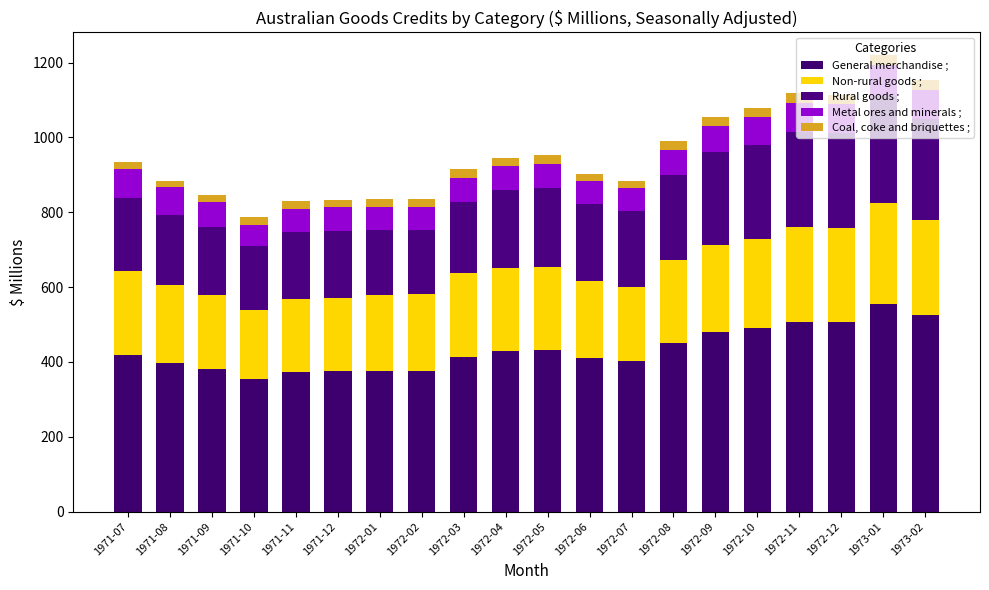

What position from the left is 1973-02?

20